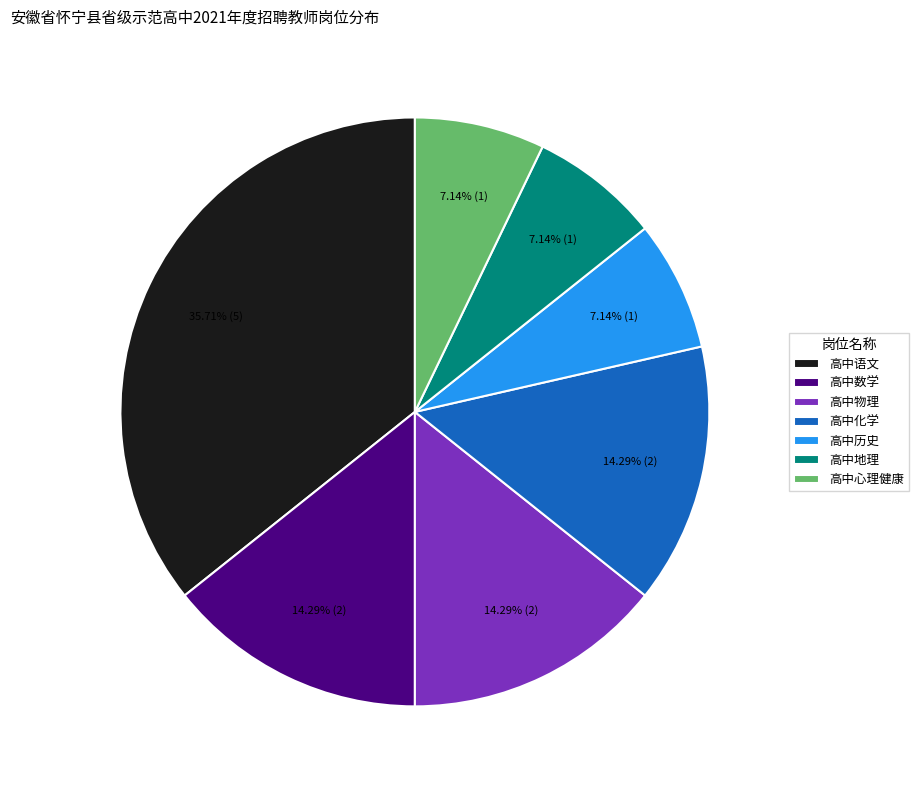

Between 高中地理 and 高中物理, which is larger?

高中物理